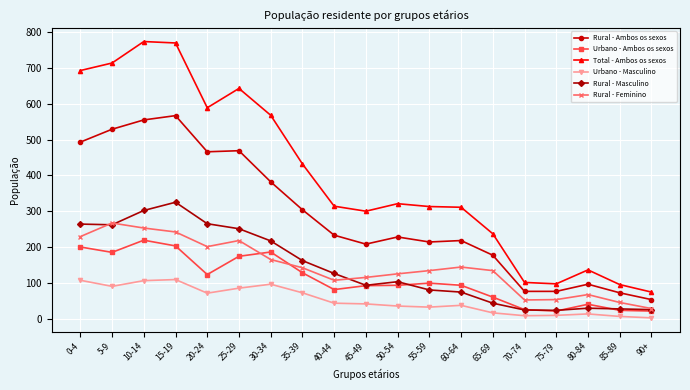

How many distinct data groups are displayed?

6